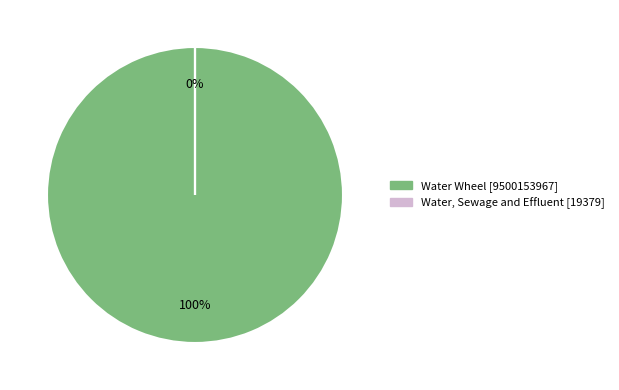

Is it true that Water Wheel is 99% of the pie?

False